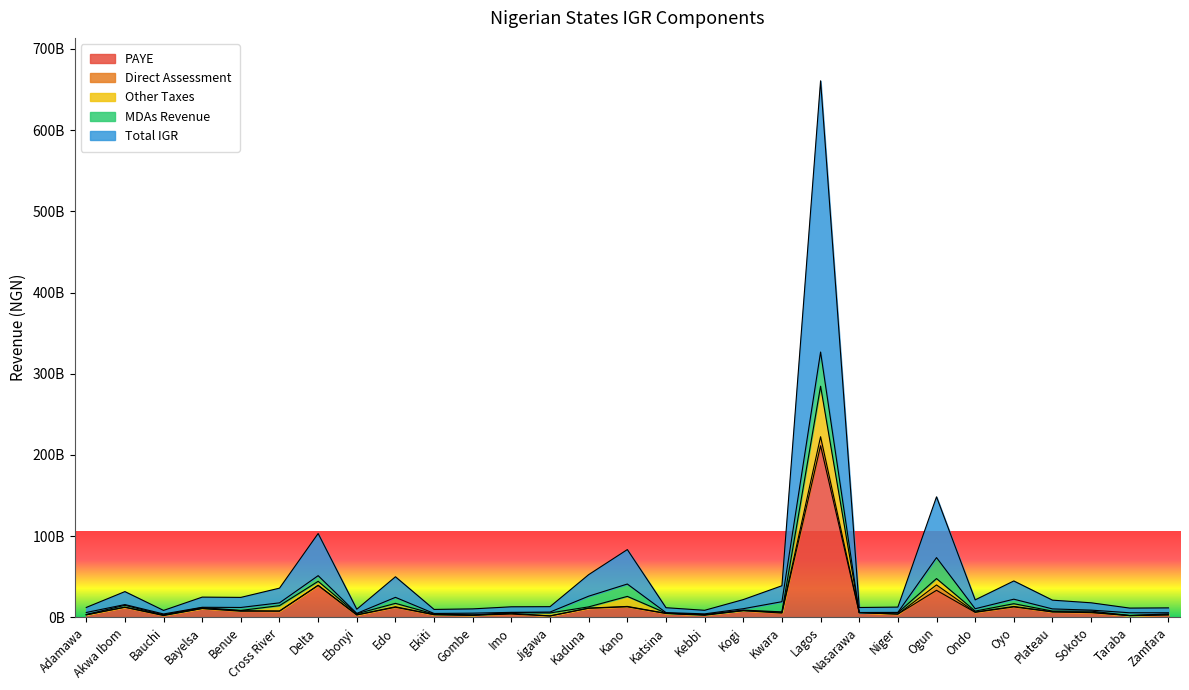

Which series has the largest total across all categories?

Total IGR